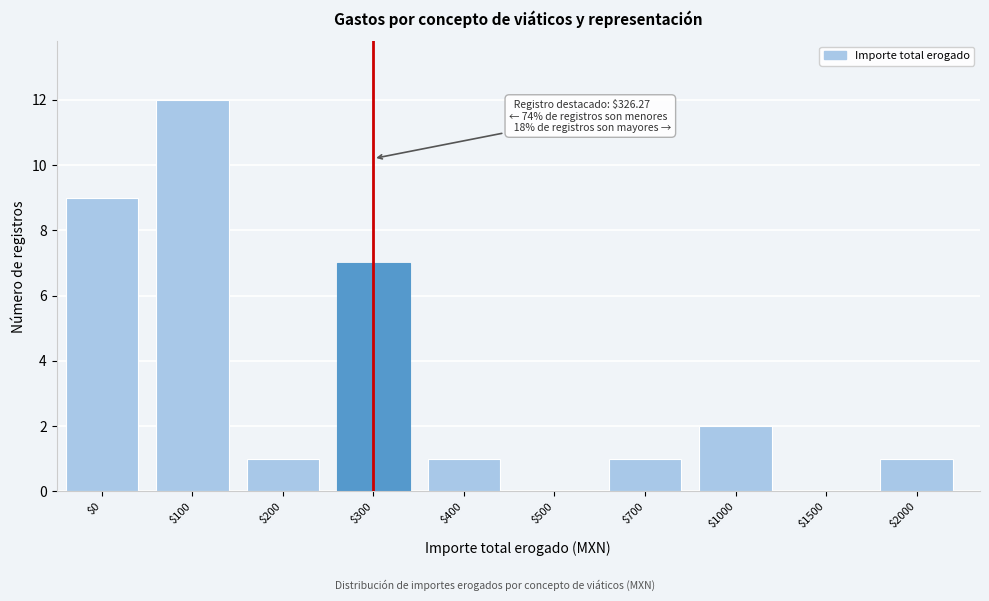

What is the sum of all values?

34